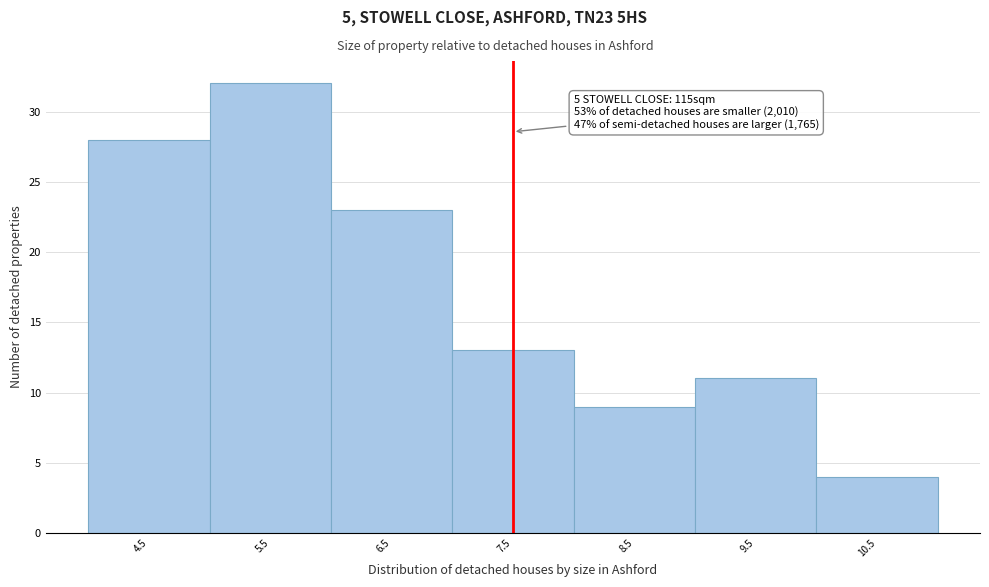

Over which range of the x-axis is the bar tallest?

5 to 6